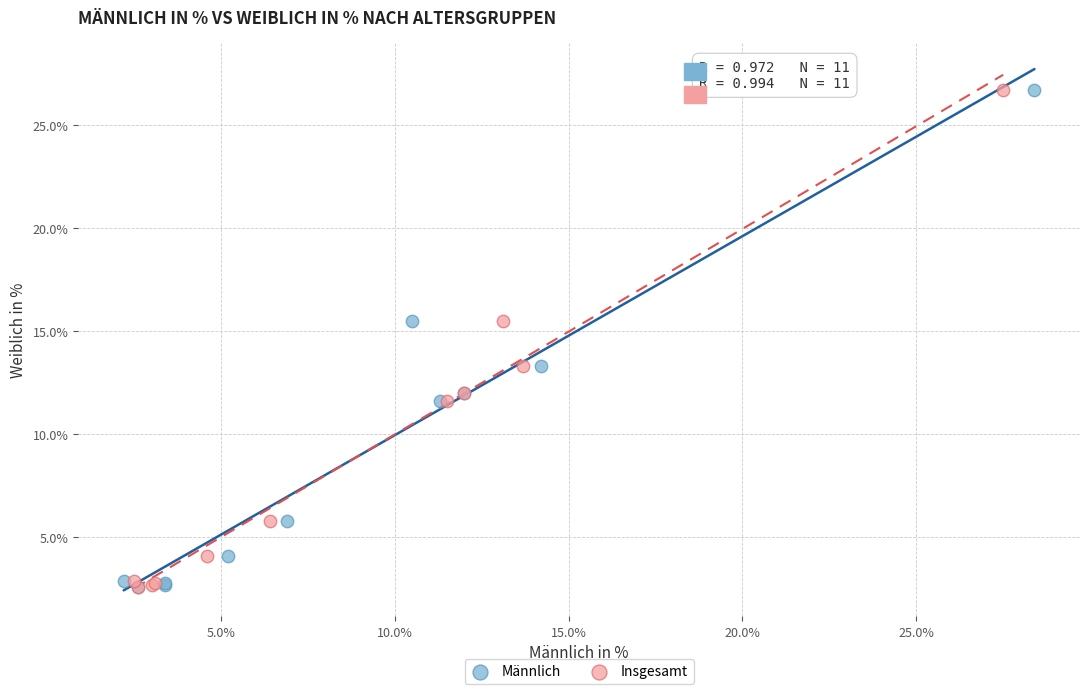

What are all the series names shown in the legend?

Männlich, Insgesamt